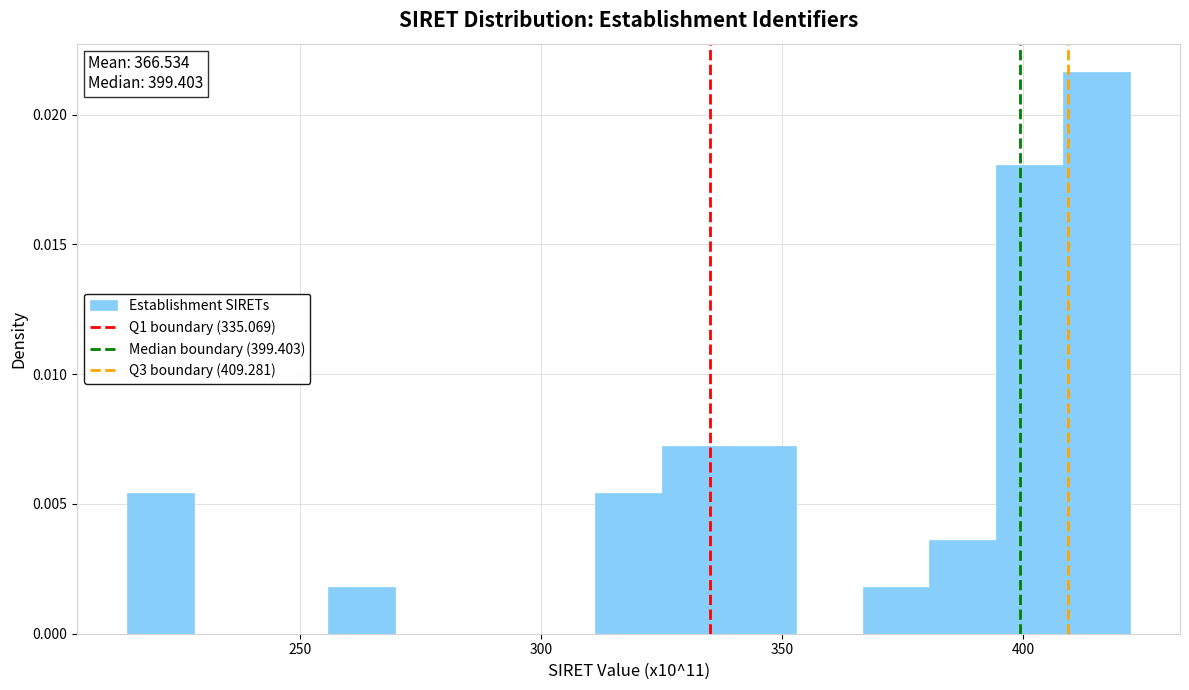

Read against the x-axis, roughly where is the centre of the tallest bar?

415